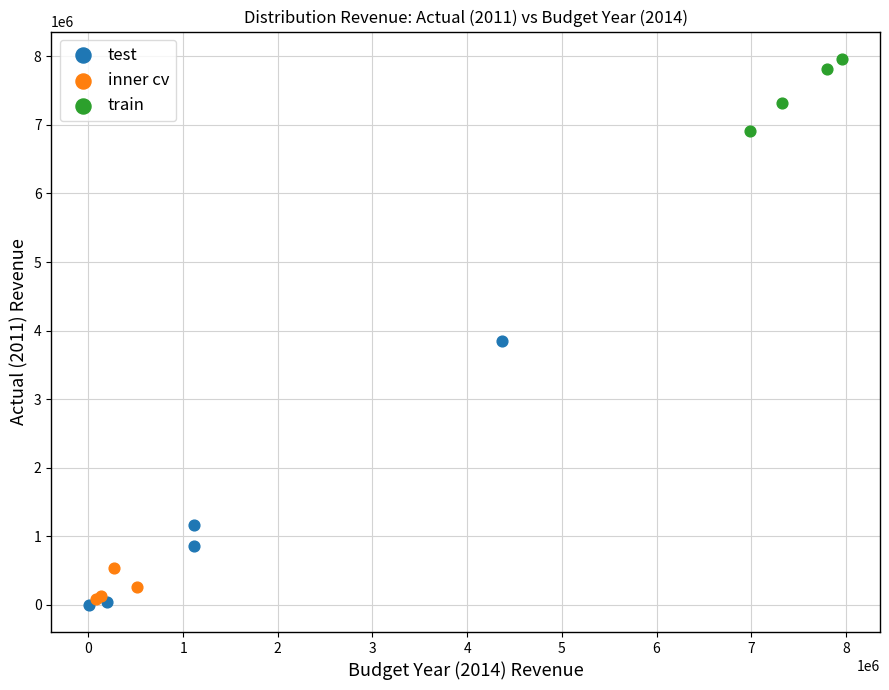

Which series reaches the maximum Y coordinate?

train